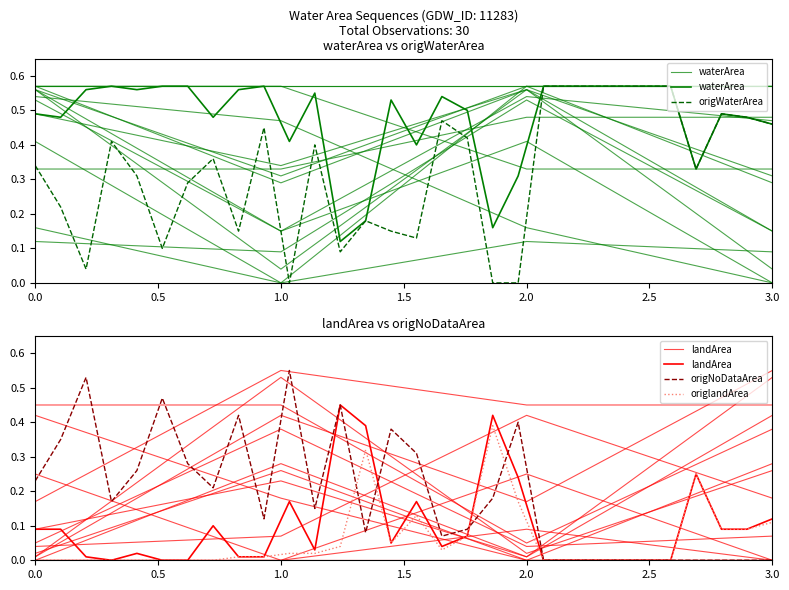

Is it true that origNoDataArea equals 0.3 at 3.0?

False